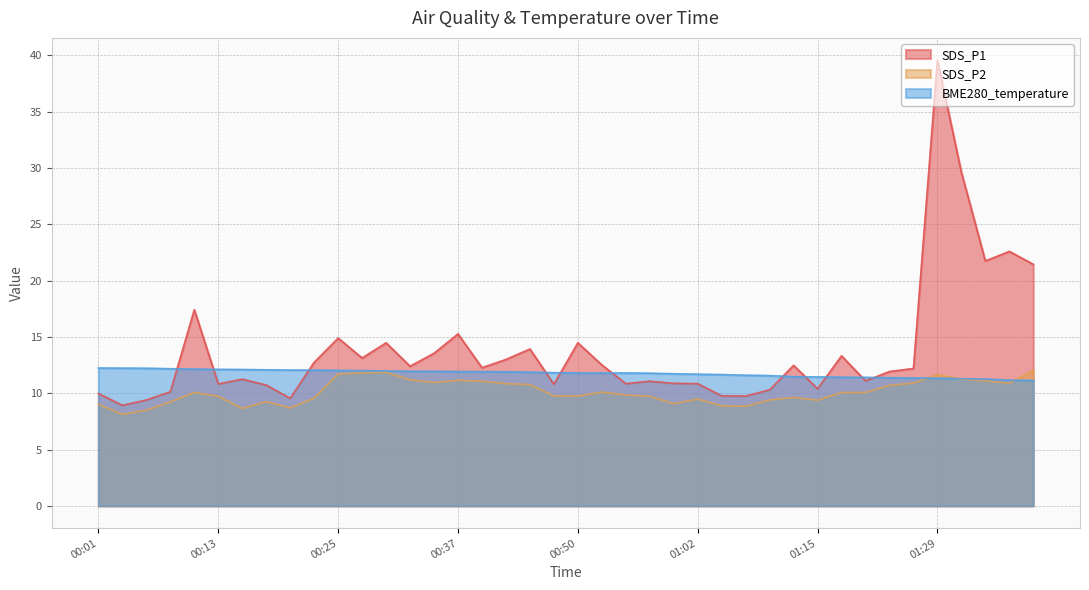

In SDS_P1, how many points are higher than both neighbors (excluding endpoints)?

12